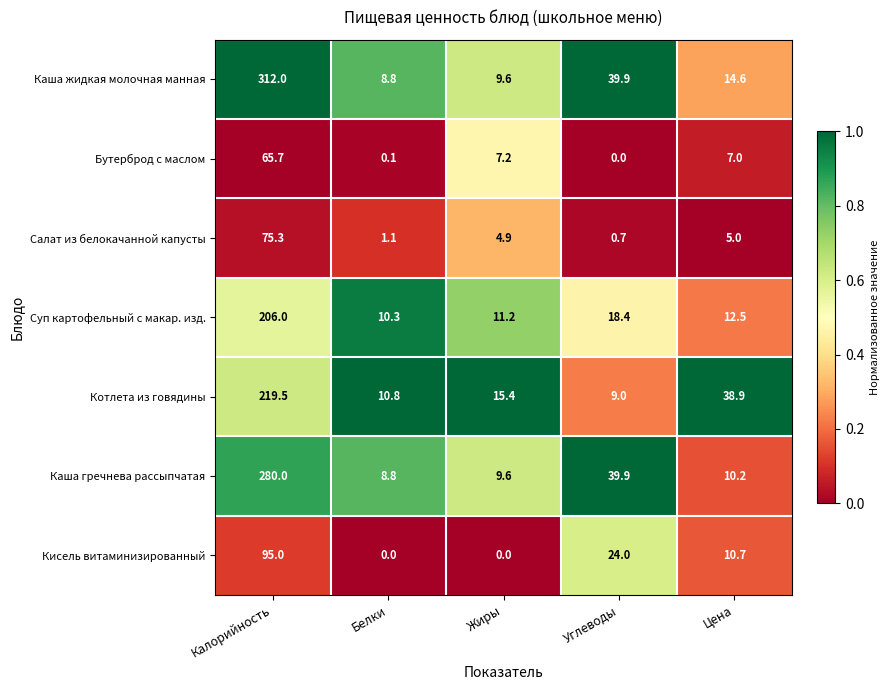

True or false: Котлета из говядины has a value of 50.1 at Калорийность.

False